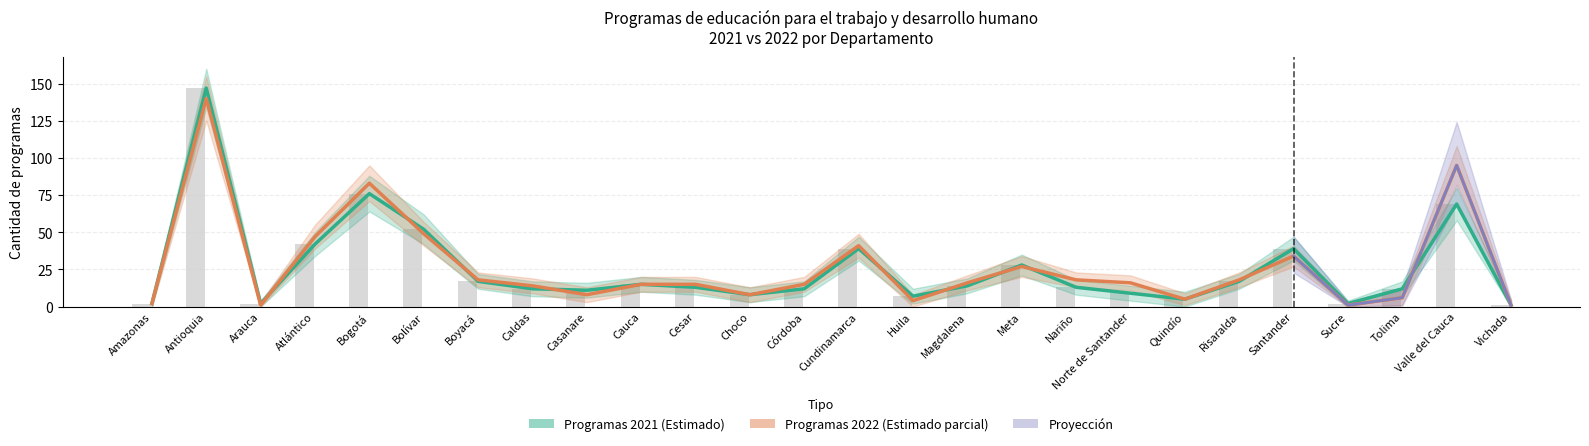

What is the sum of all Programas 2022 values?

697